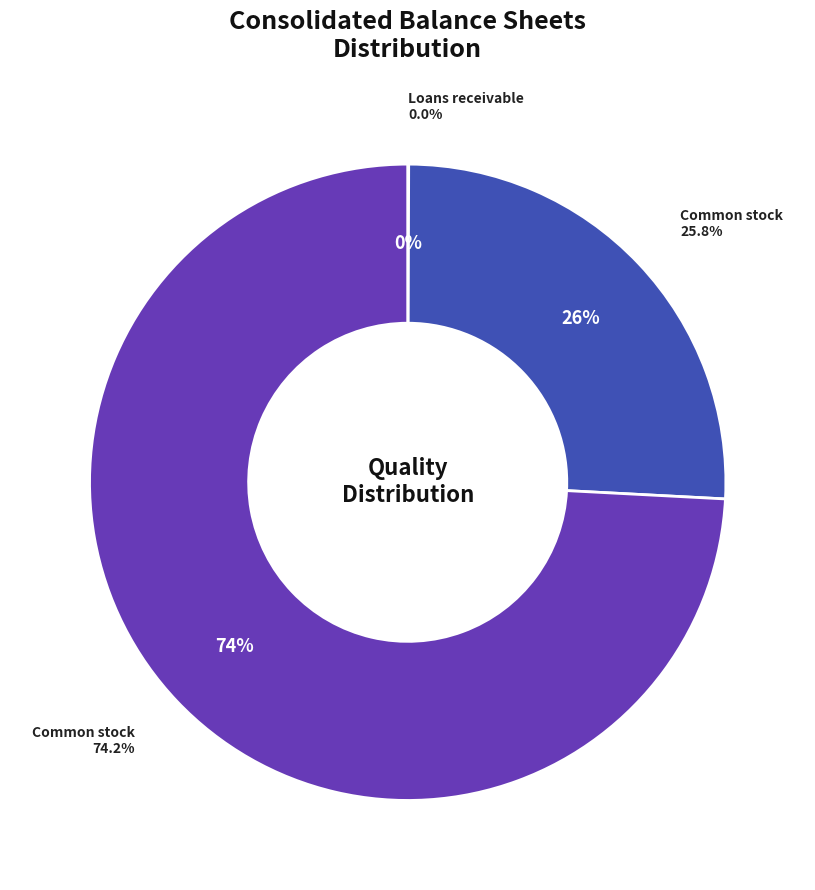

To the nearest percent, what is the difference between the largest and smallest slice percentages?

74%